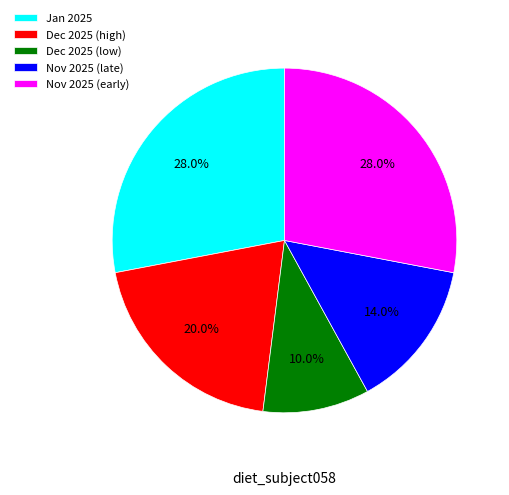

To the nearest percent, what is the average slice percentage?

20%